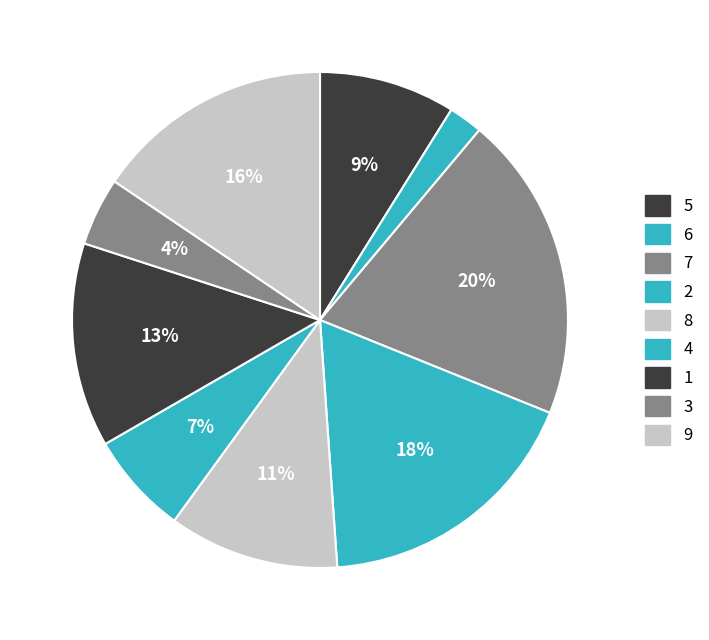

Which slice is the largest?

7